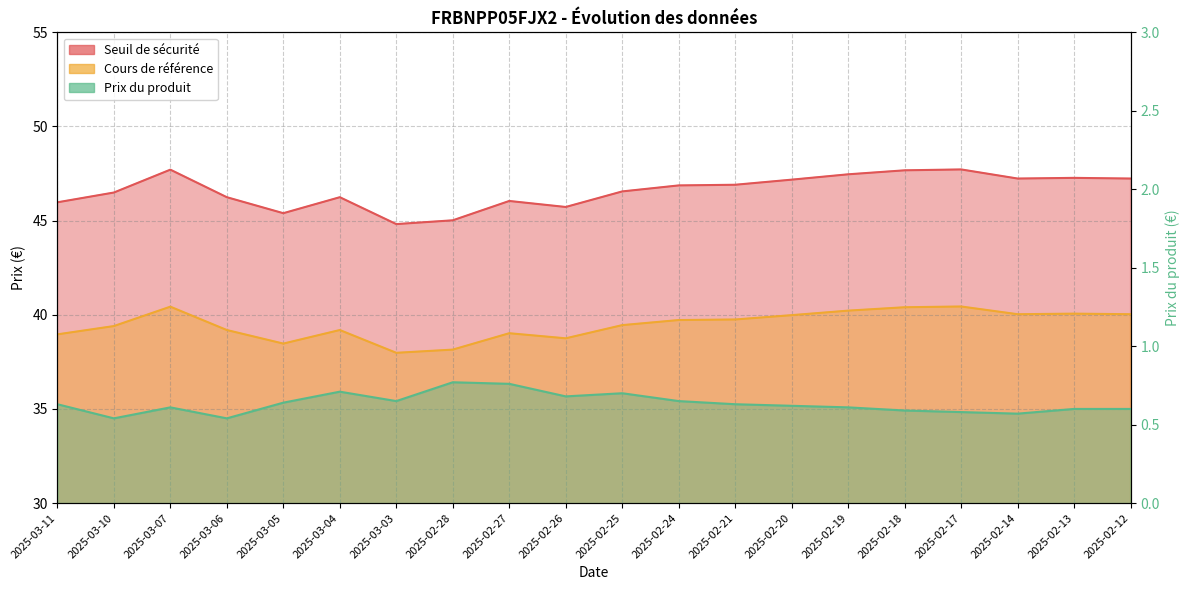

What is the label of the 1st point from the left?

2025-03-11